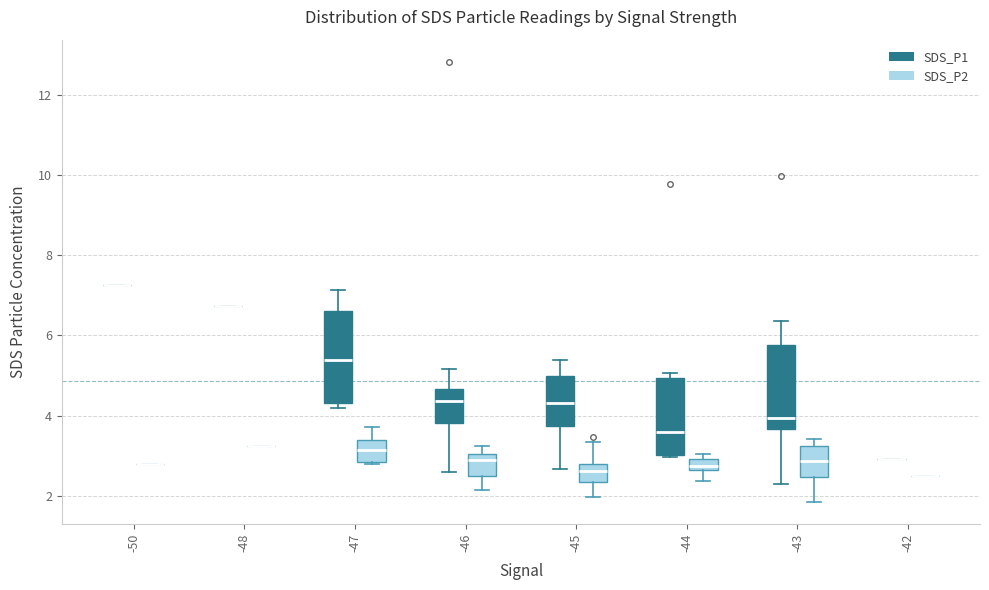

Where is the lower edge of the box for -47 (SDS_P2) on the y-axis? The values are not printed on the chart, so give them approximately, as read against the axis.

2.8